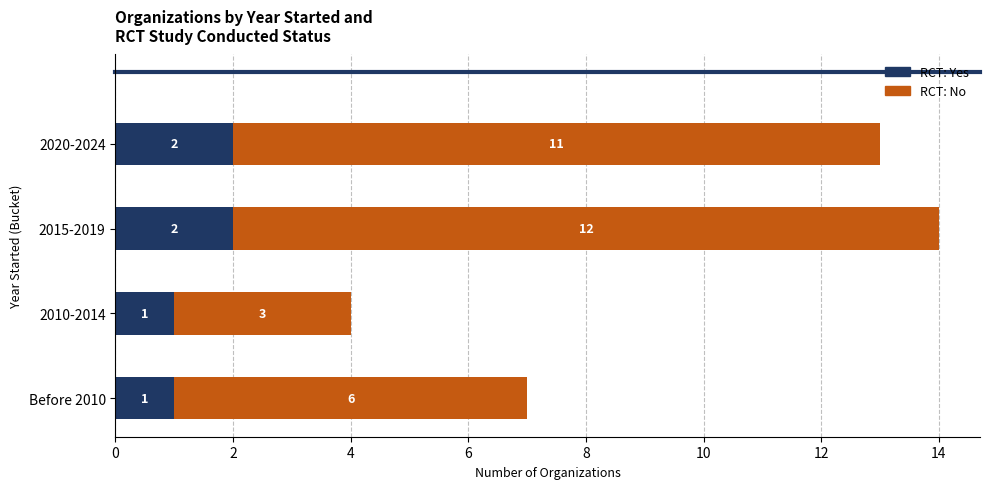

What is the total value across all series at Before 2010?

7